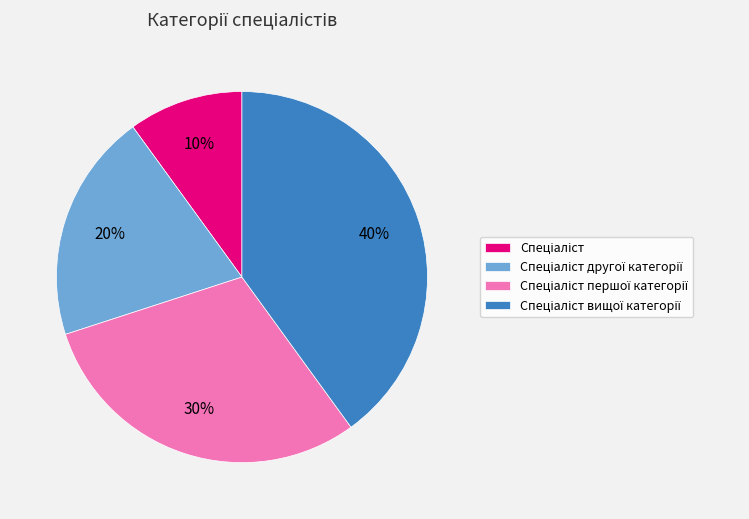

Is there any slice that represents more than half of the pie?

No